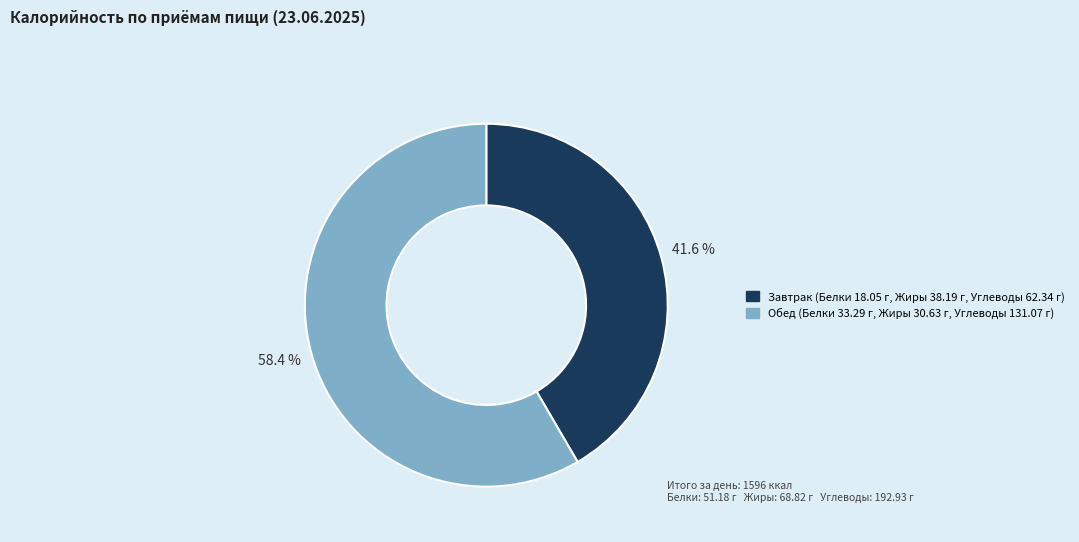

What is the smallest slice in the pie chart?

Завтрак